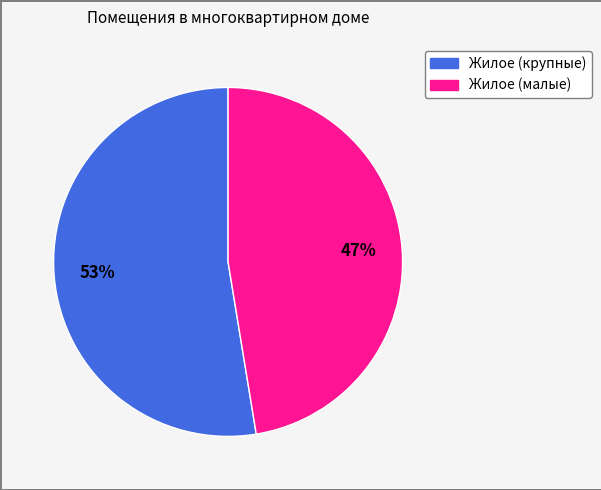

To the nearest percent, what is the average slice percentage?

50%